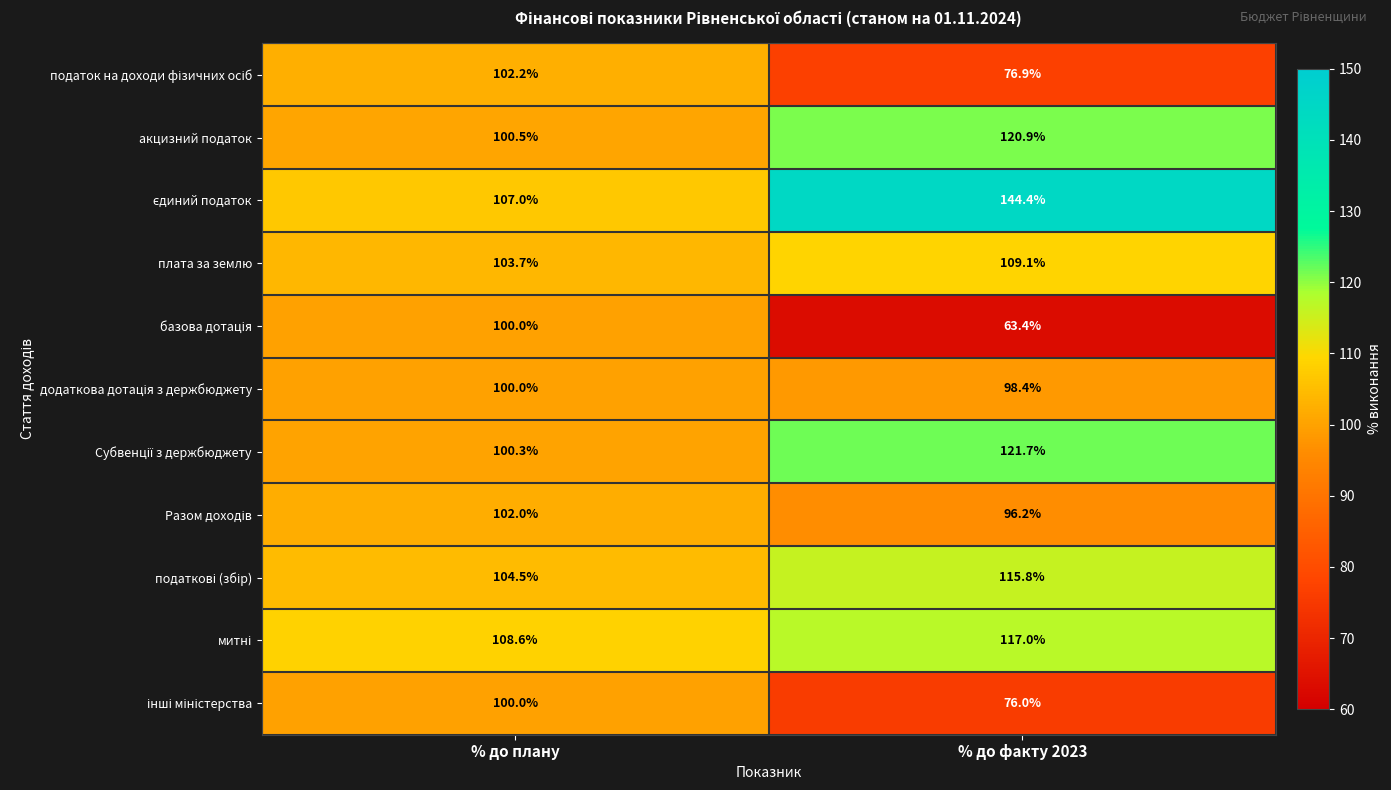

What is the minimum value shown in the chart?

63.4